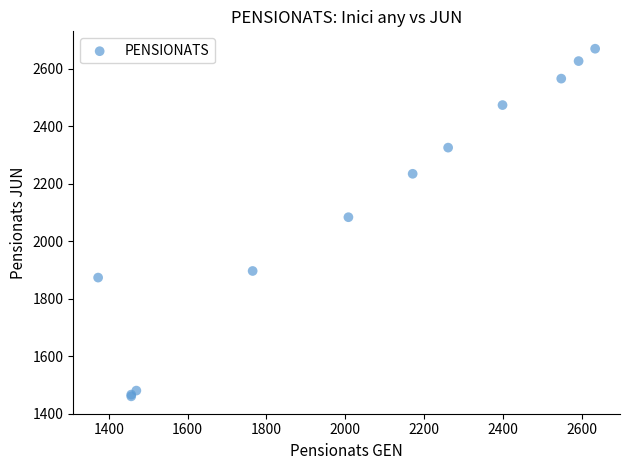

What Y value in the scatter plot is closest to 2064?

2083